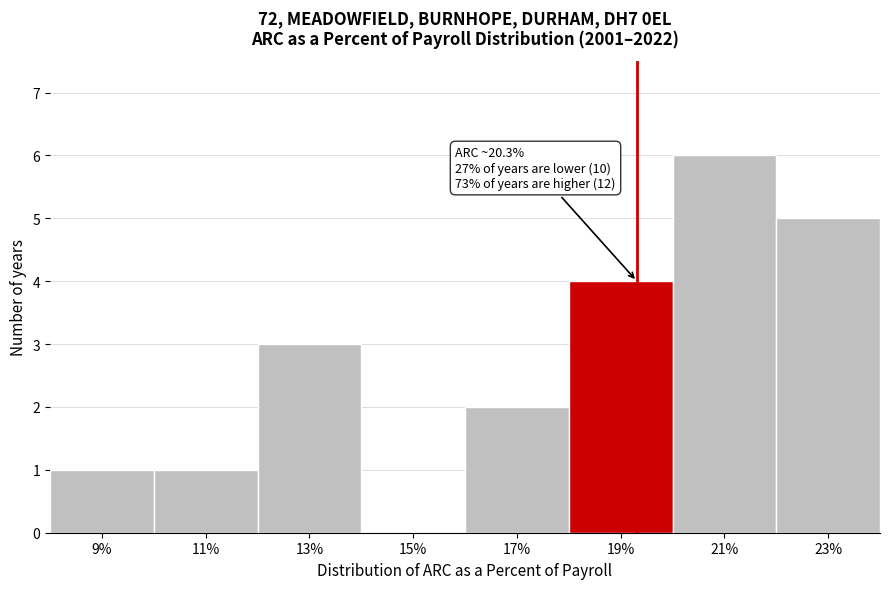

Reading left to right, extract all data points from this chart.

9%=1	11%=1	13%=3	15%=0	17%=2	19%=4	21%=6	23%=5